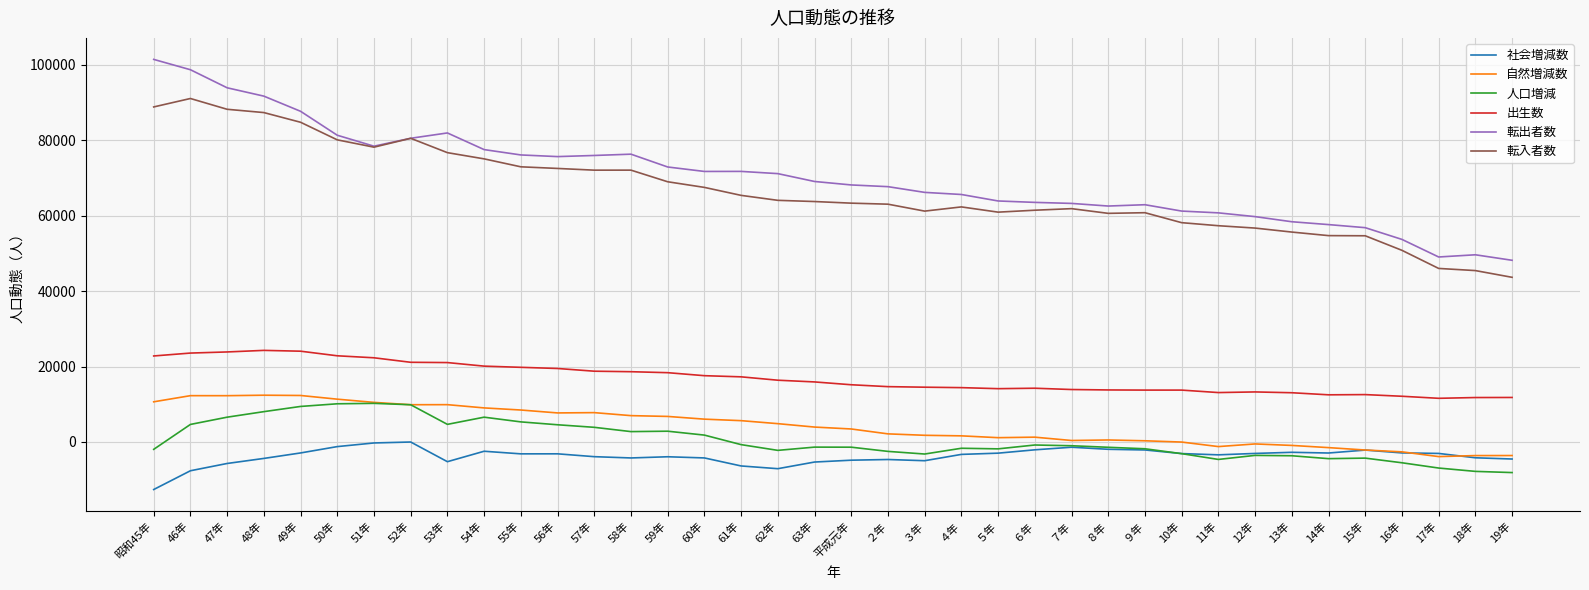

The value of 転出者数 at 58年 is 41000. True or false?

False